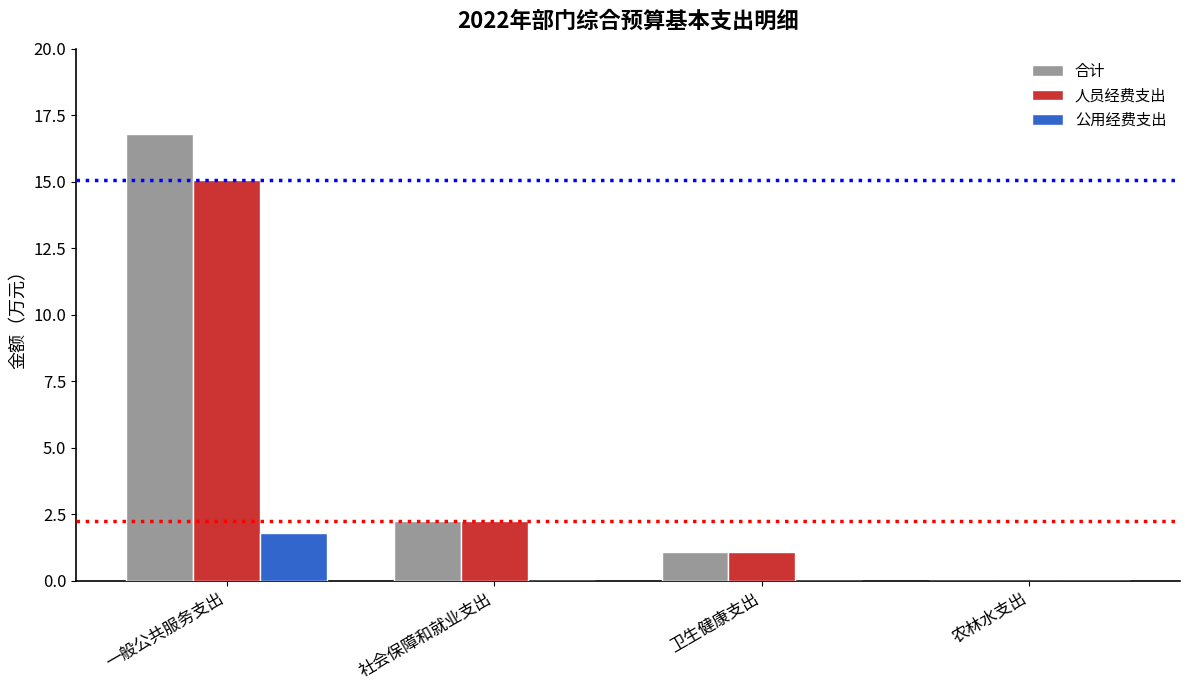

What is the sum of the 人员经费支出 values at 农林水支出 and 卫生健康支出?

1.1